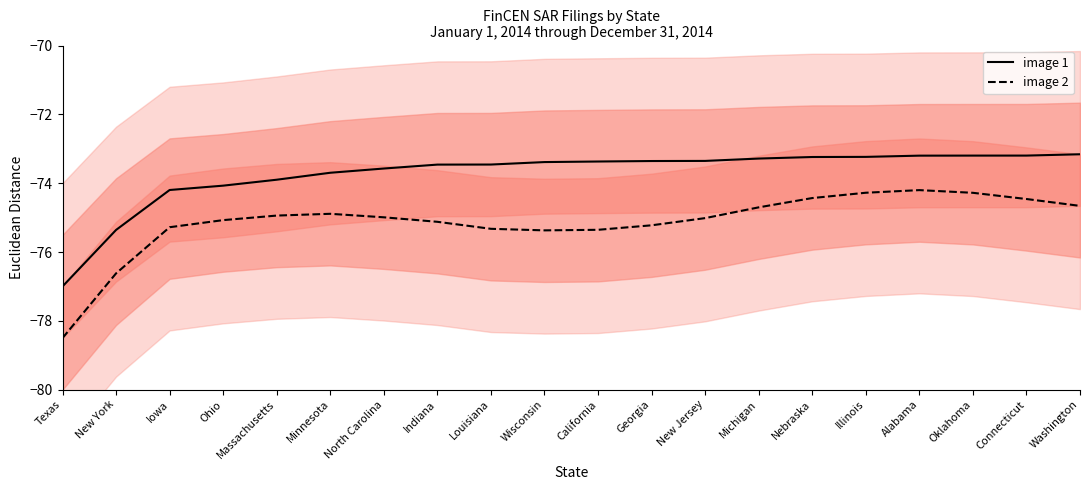

True or false: image 2 and image 1 intersect in this chart.

False